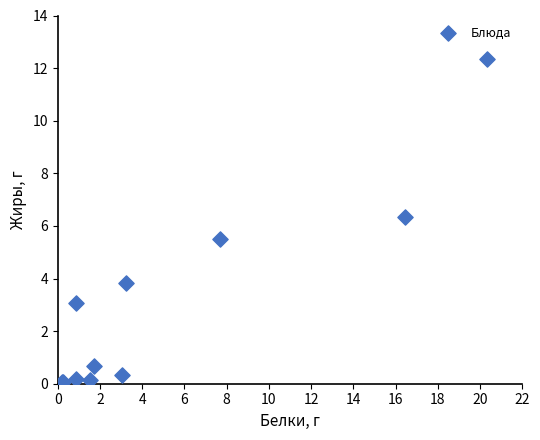

What Y value in the scatter plot is closest to 6?

6.3